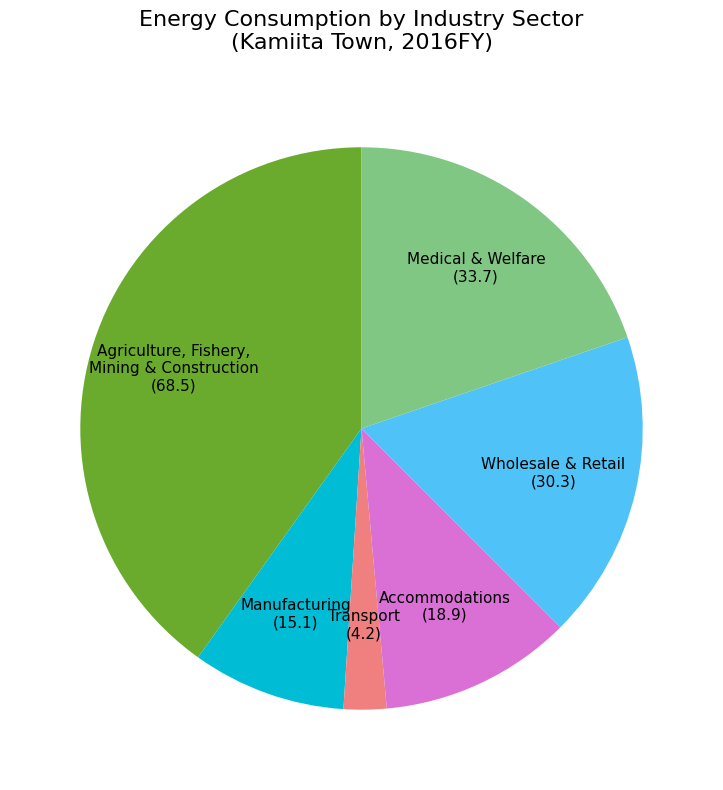

Combined, do Manufacturing and Wholesale & Retail account for over 50%?

No